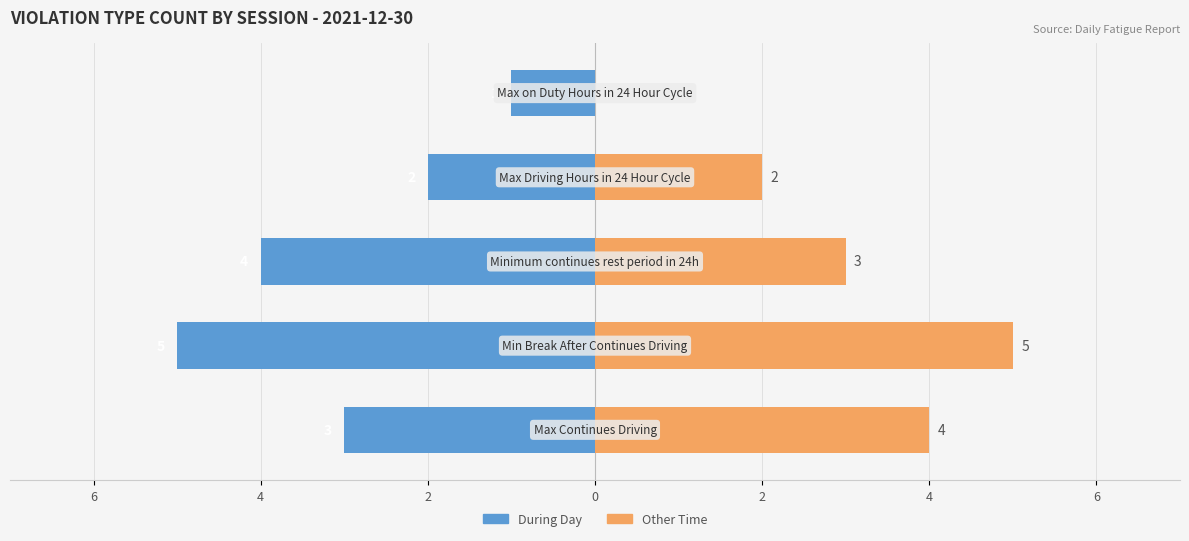

What are all the series names shown in the legend?

During Day, Other Time